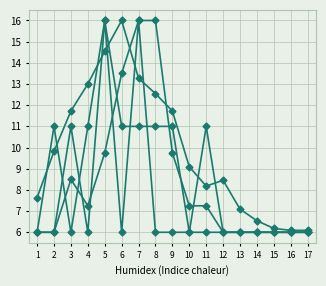

Count the number of data series in this chart.

4